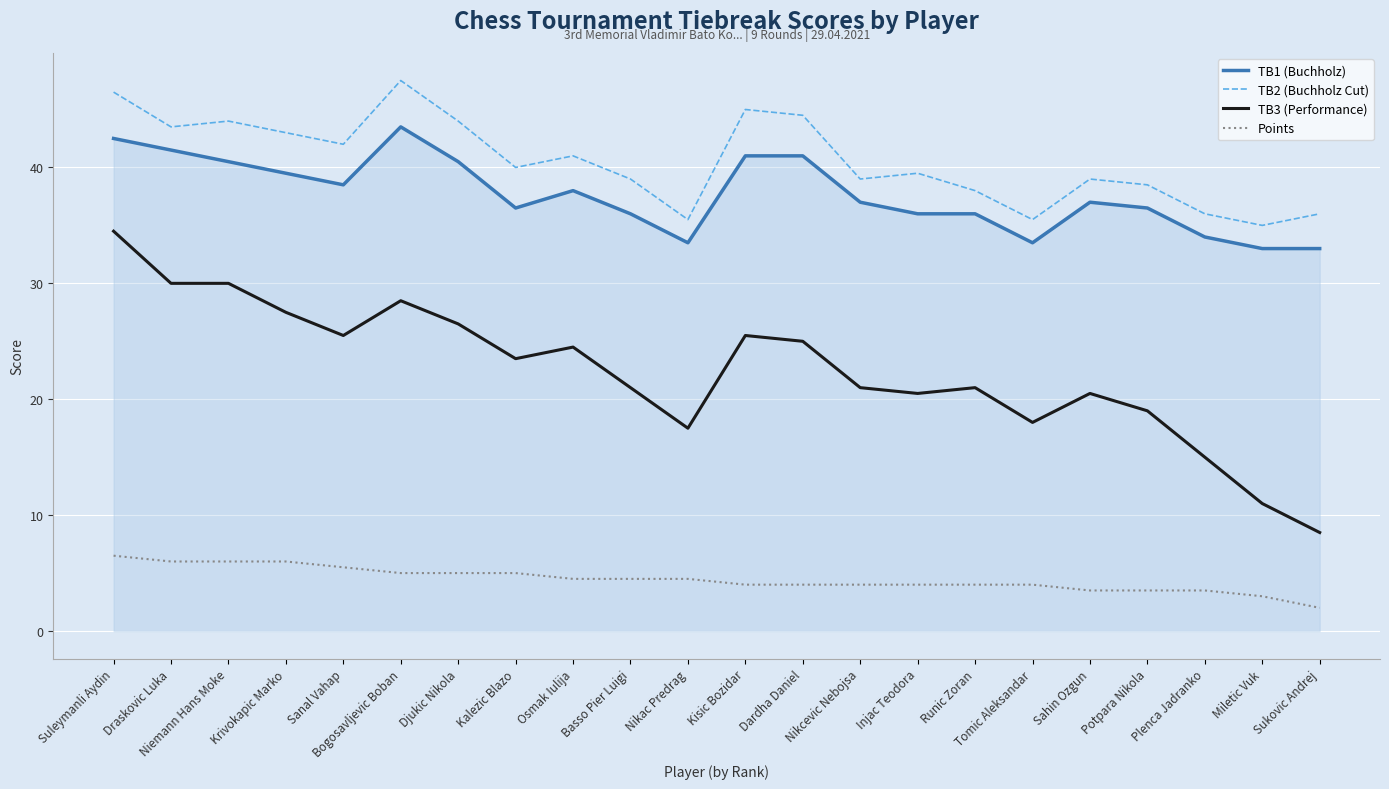

At Plenca Jadranko, list the series in order from smallest to largest.

Points, TB3 (Performance), TB1 (Buchholz), TB2 (Buchholz Cut)